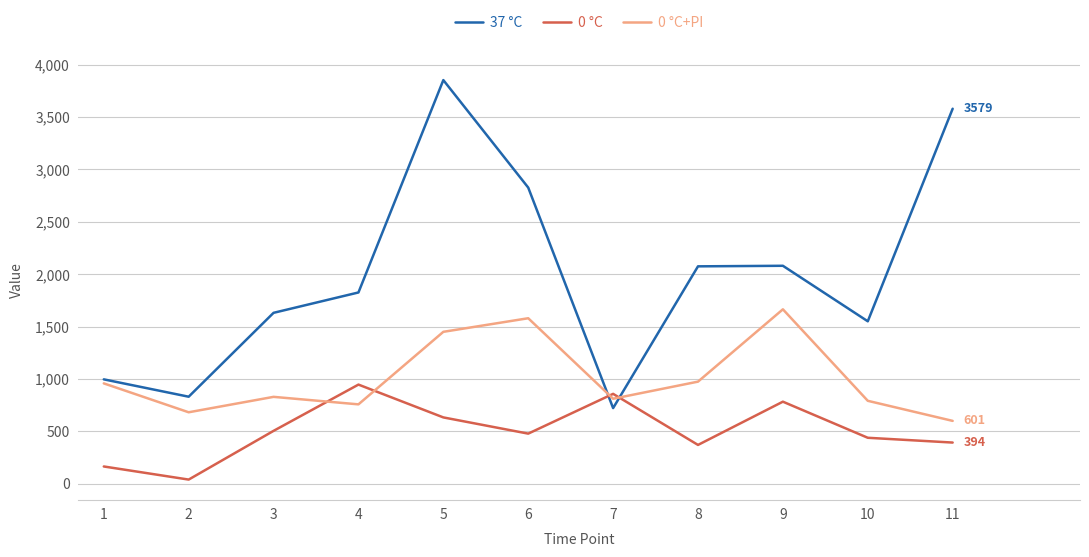

How many intersections are there between 0 °C+PI and 37 °C?

2